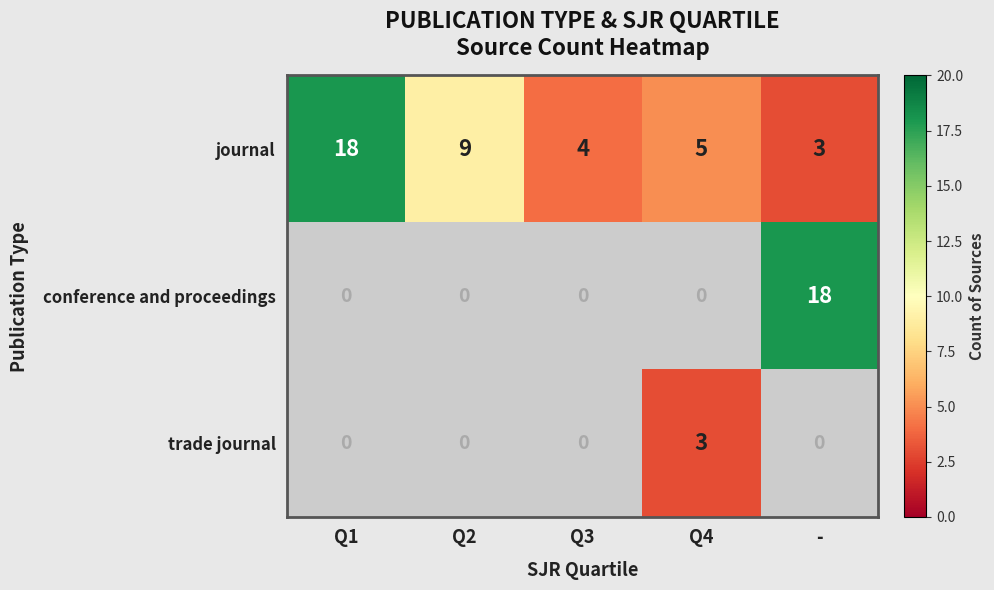

What is the greatest value displayed?

18.0